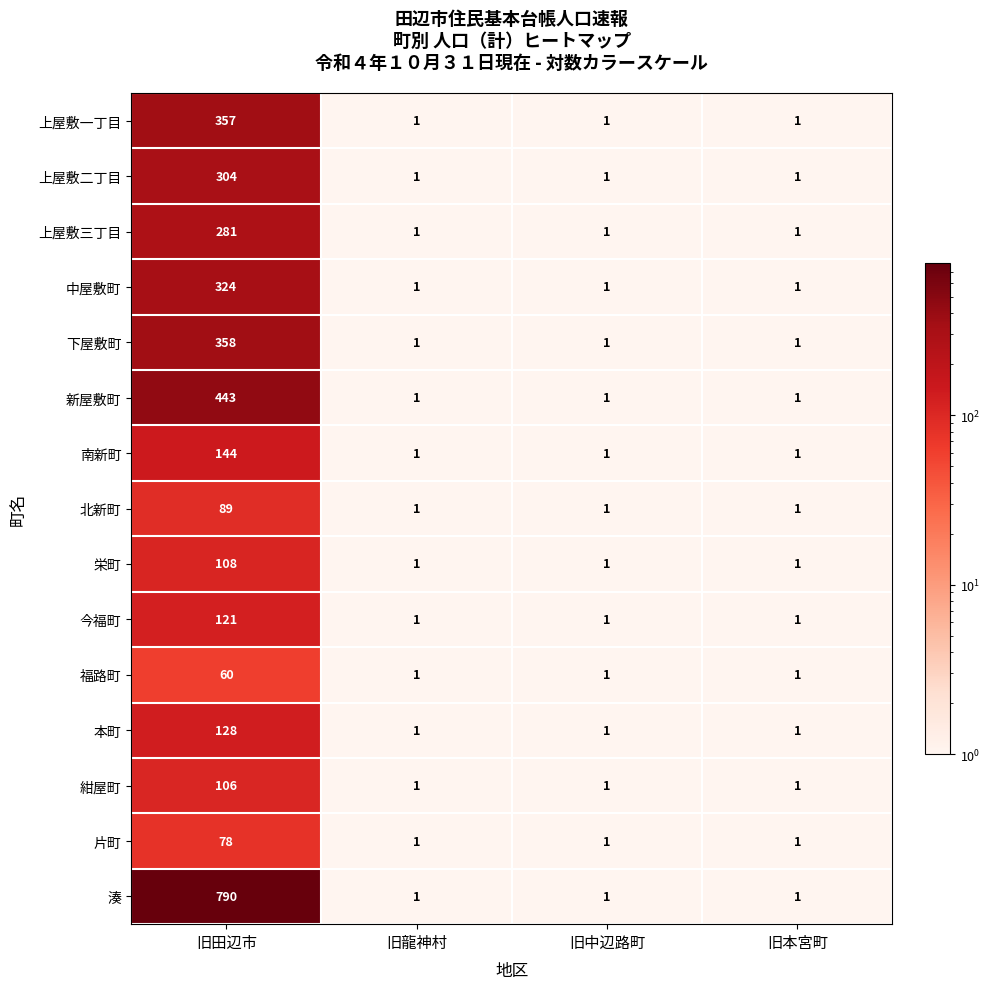

The 福路町 series shows 2 at 旧中辺路町. True or false?

False